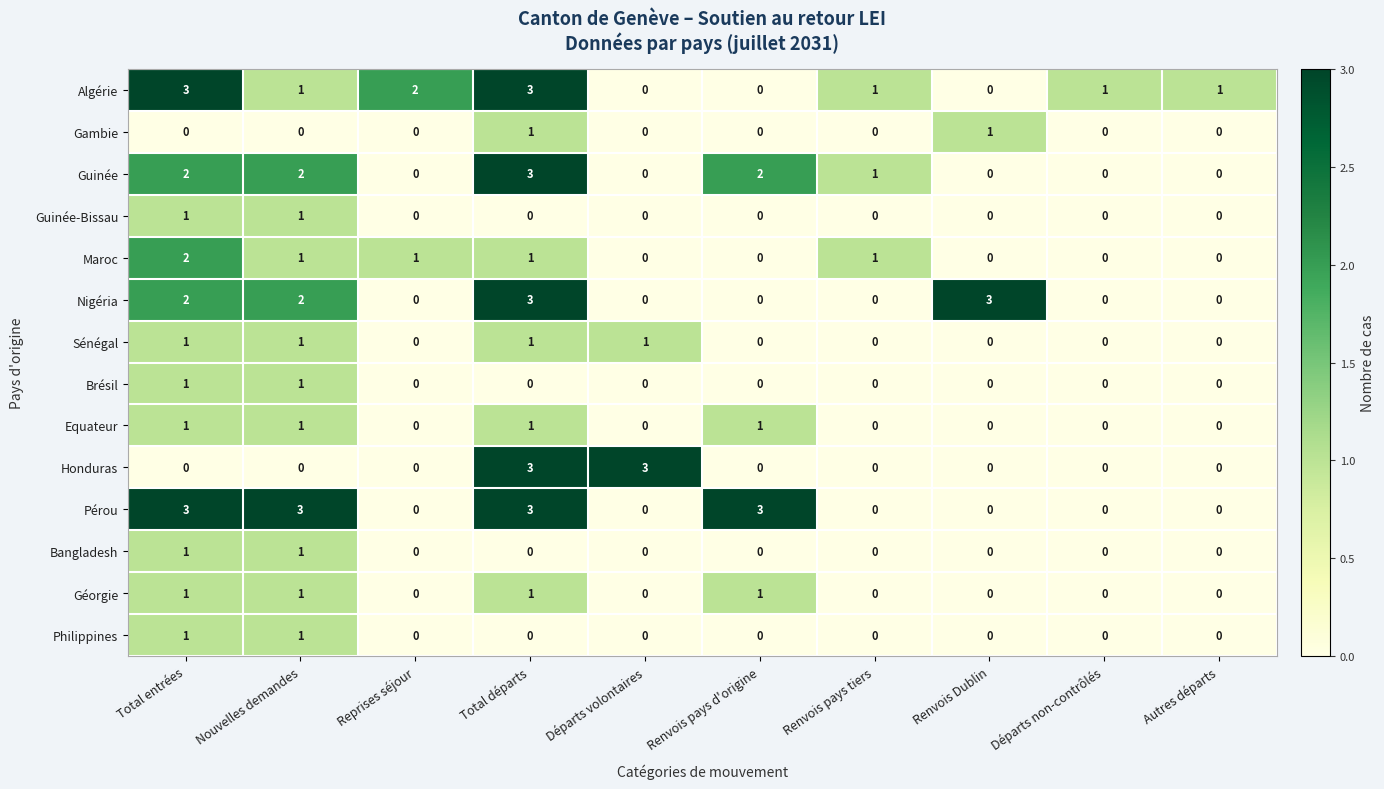

Which series changed the most between Renvois pays tiers and Renvois Dublin?

Nigéria